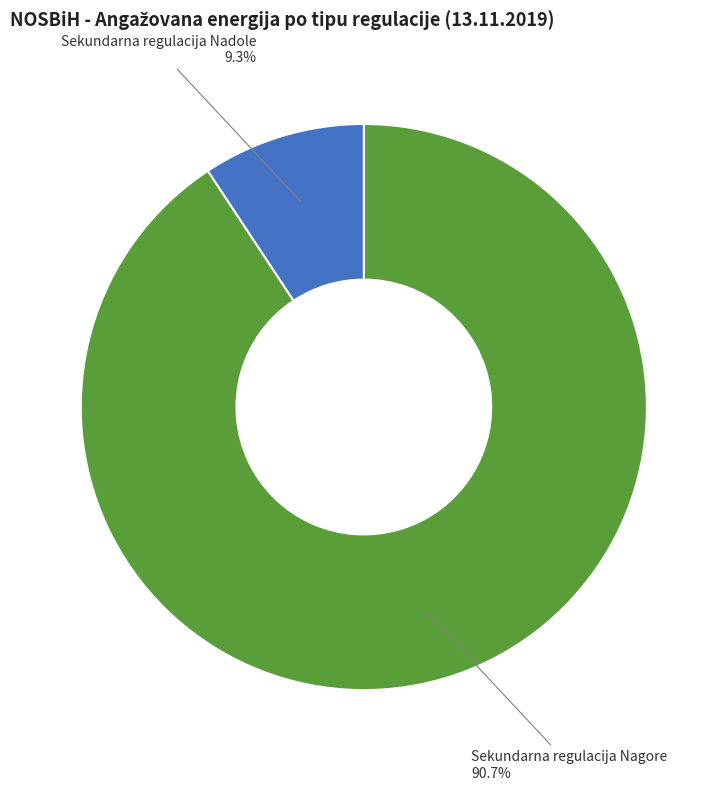

What is the ratio of the value at Sekundarna regulacija Nagore to the value at Sekundarna regulacija Nadole?

9.8